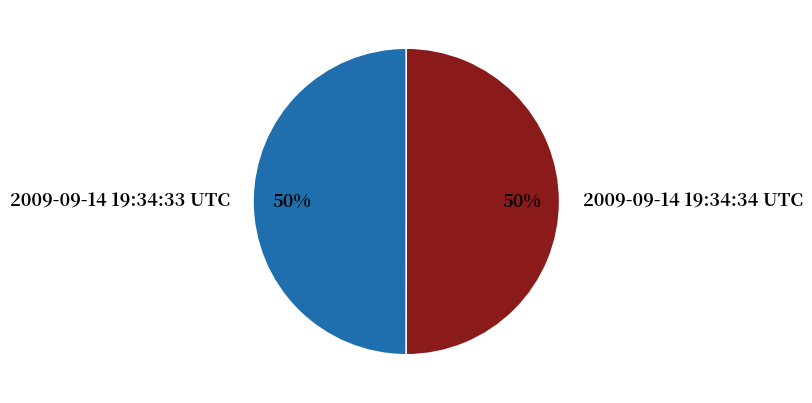

To the nearest percent, what percentage of the pie is 2009-09-14 19:34:34 UTC?

50%